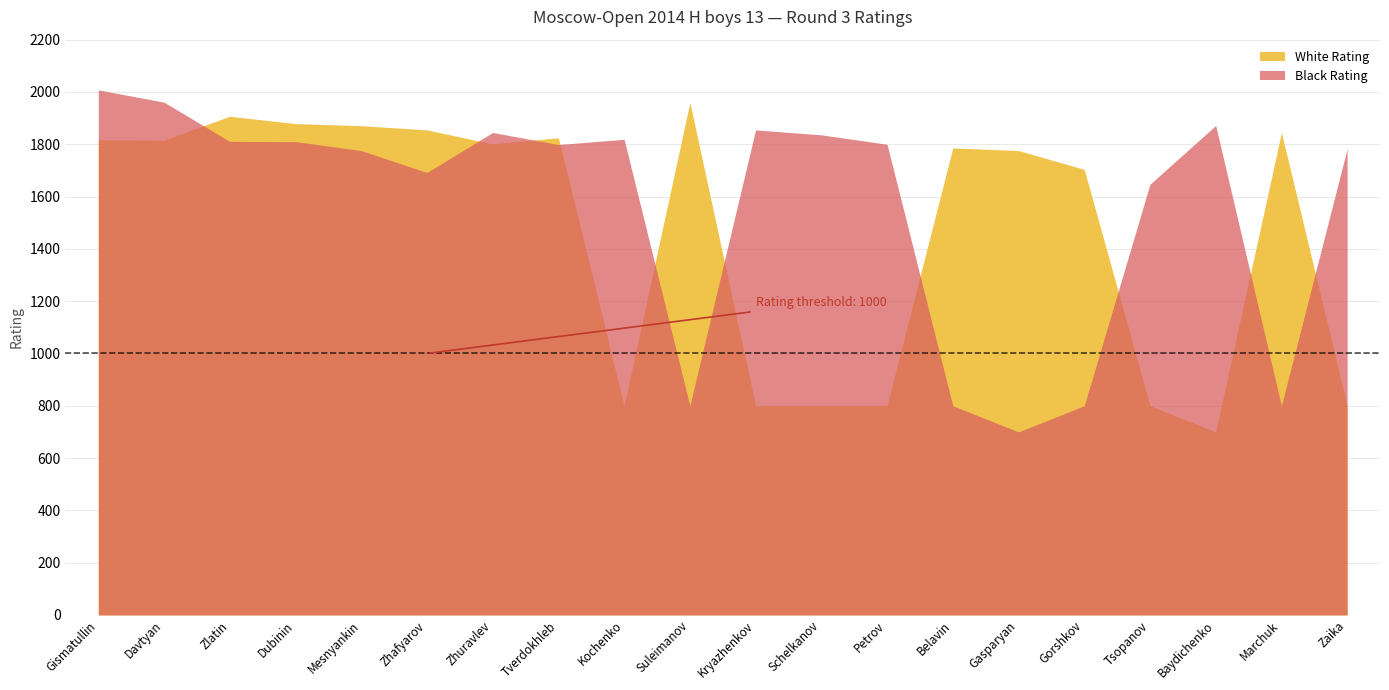

What is the average value of the White Rating series?

1467